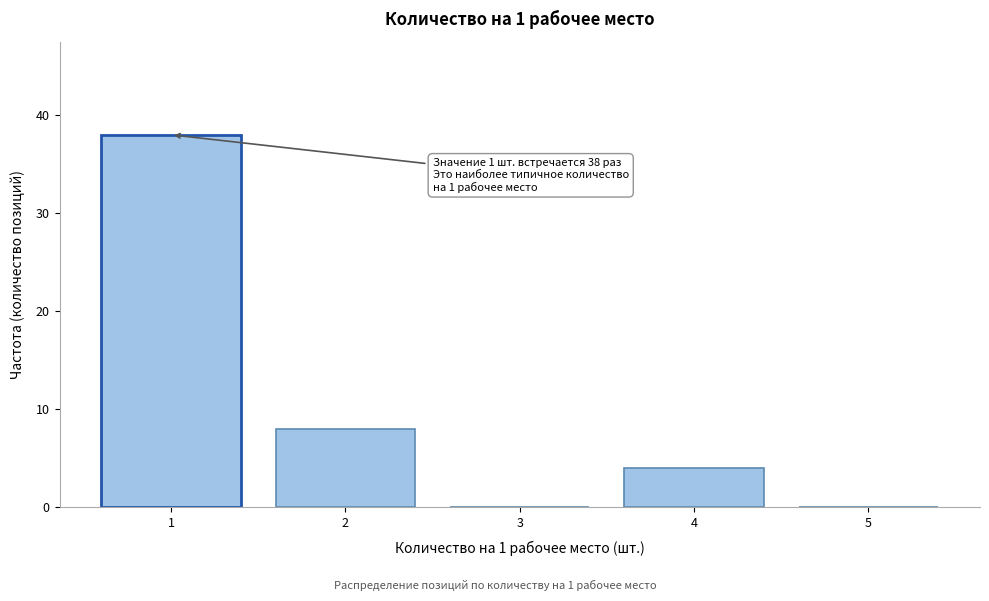

Over which range of the x-axis is the bar tallest?

0.5 to 1.5